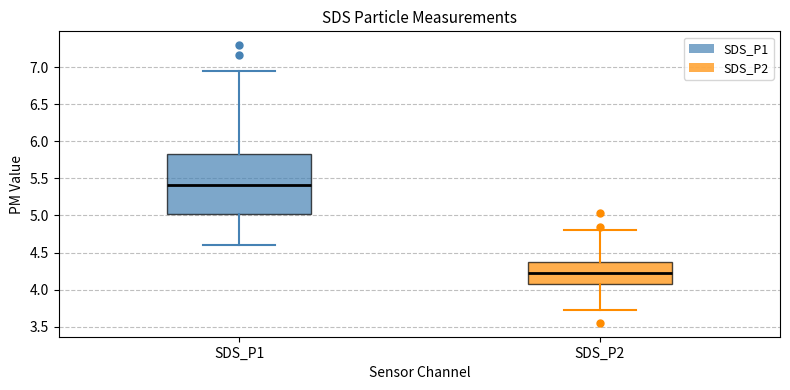

Comparing the boxes themselves (not the whiskers), which one is the tallest?

SDS_P1